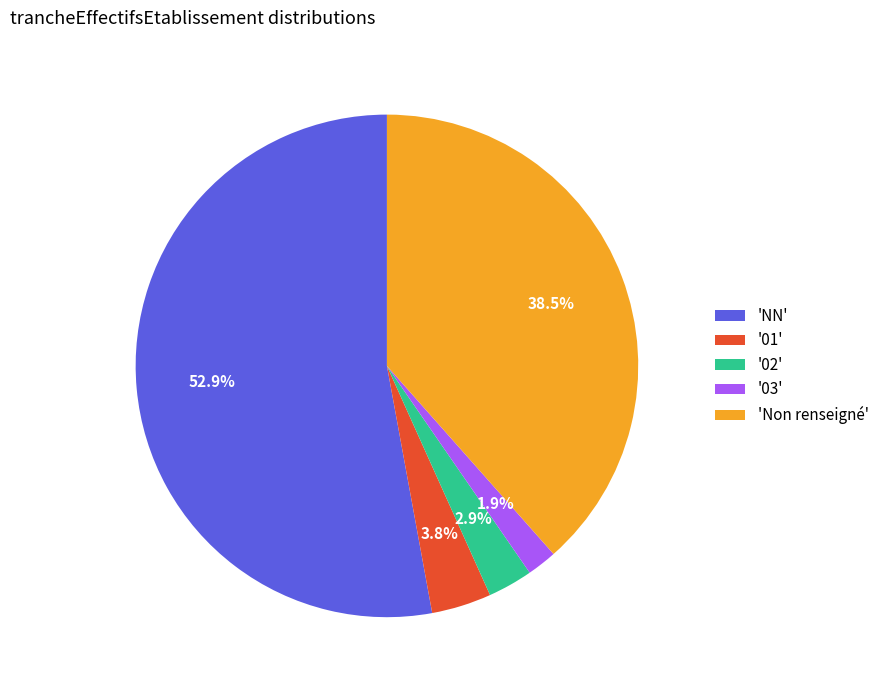

Rank the categories by value from highest to lowest.

'NN', 'Non renseigné', '01', '02', '03'